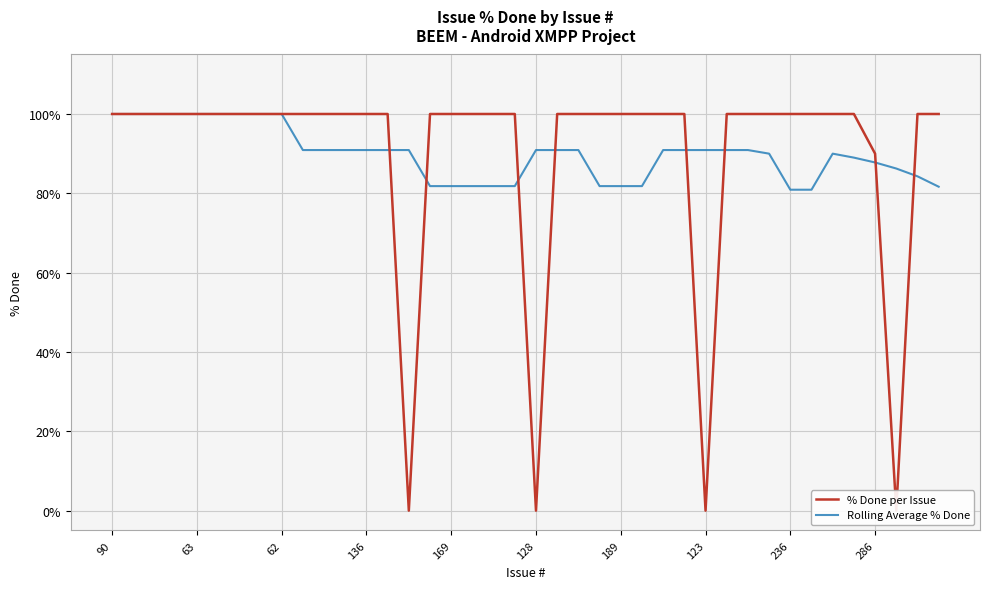

What is the total value across all series at 39?

181.7